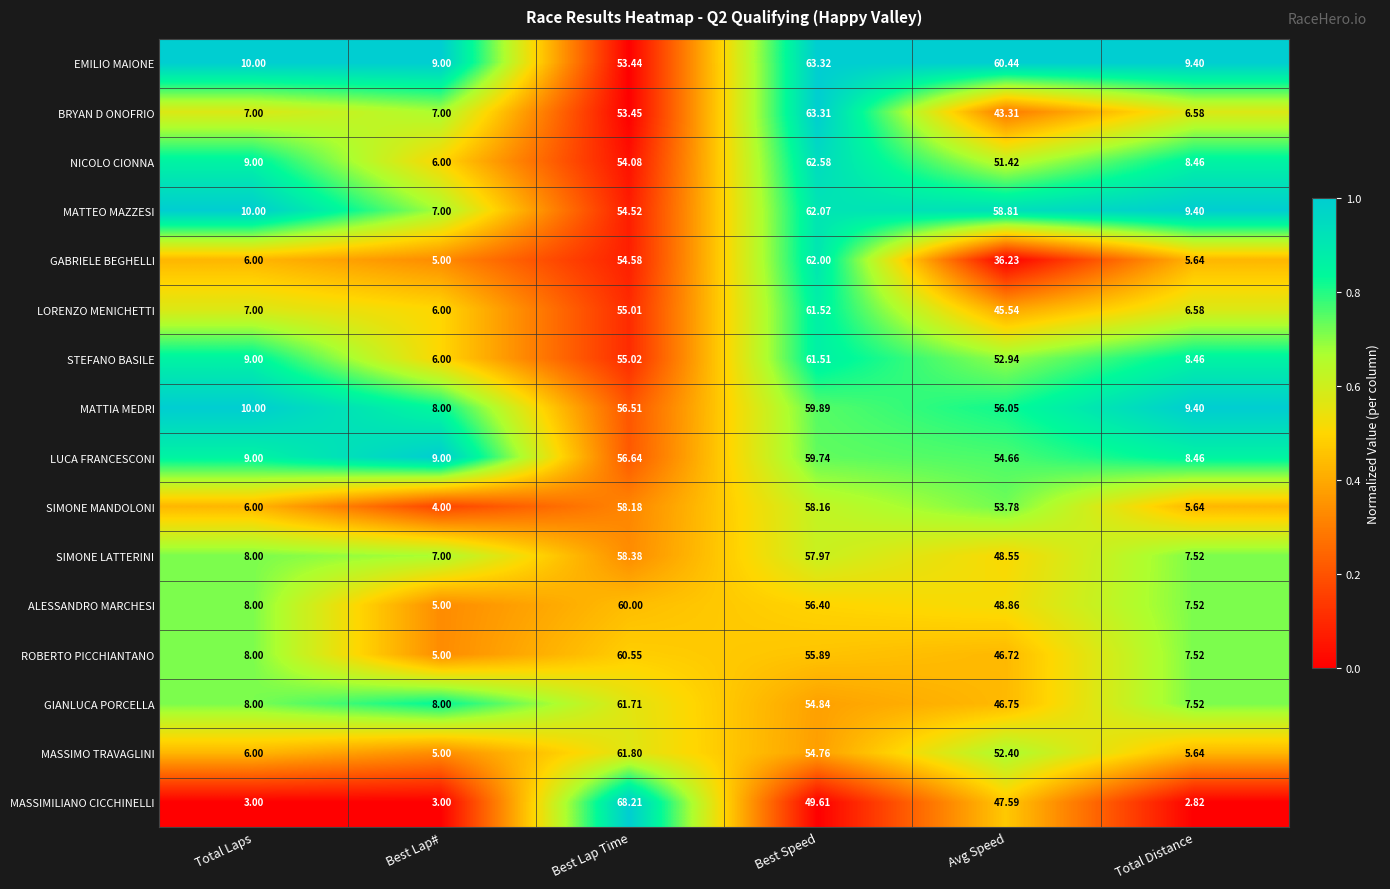

List the series in order of their peak value, lowest first.

SIMONE MANDOLONI, SIMONE LATTERINI, LUCA FRANCESCONI, MATTIA MEDRI, ALESSANDRO MARCHESI, ROBERTO PICCHIANTANO, STEFANO BASILE, LORENZO MENICHETTI, GIANLUCA PORCELLA, MASSIMO TRAVAGLINI, GABRIELE BEGHELLI, MATTEO MAZZESI, NICOLO CIONNA, BRYAN D ONOFRIO, EMILIO MAIONE, MASSIMILIANO CICCHINELLI